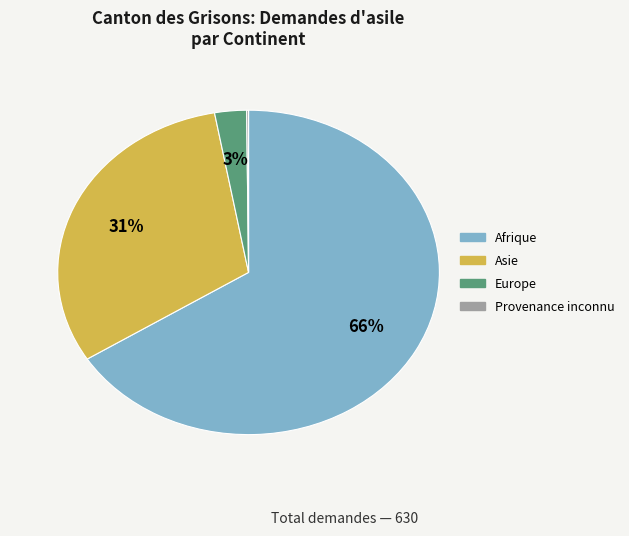

To the nearest percent, what is the difference between the largest and smallest slice percentages?

66%